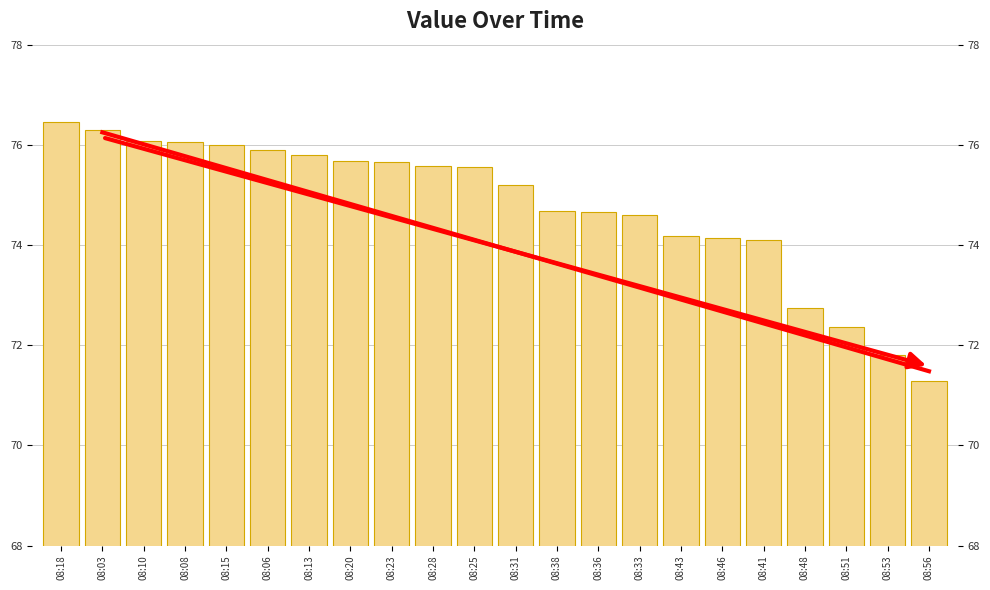

What is the difference between the second highest and minimum values?

5.0